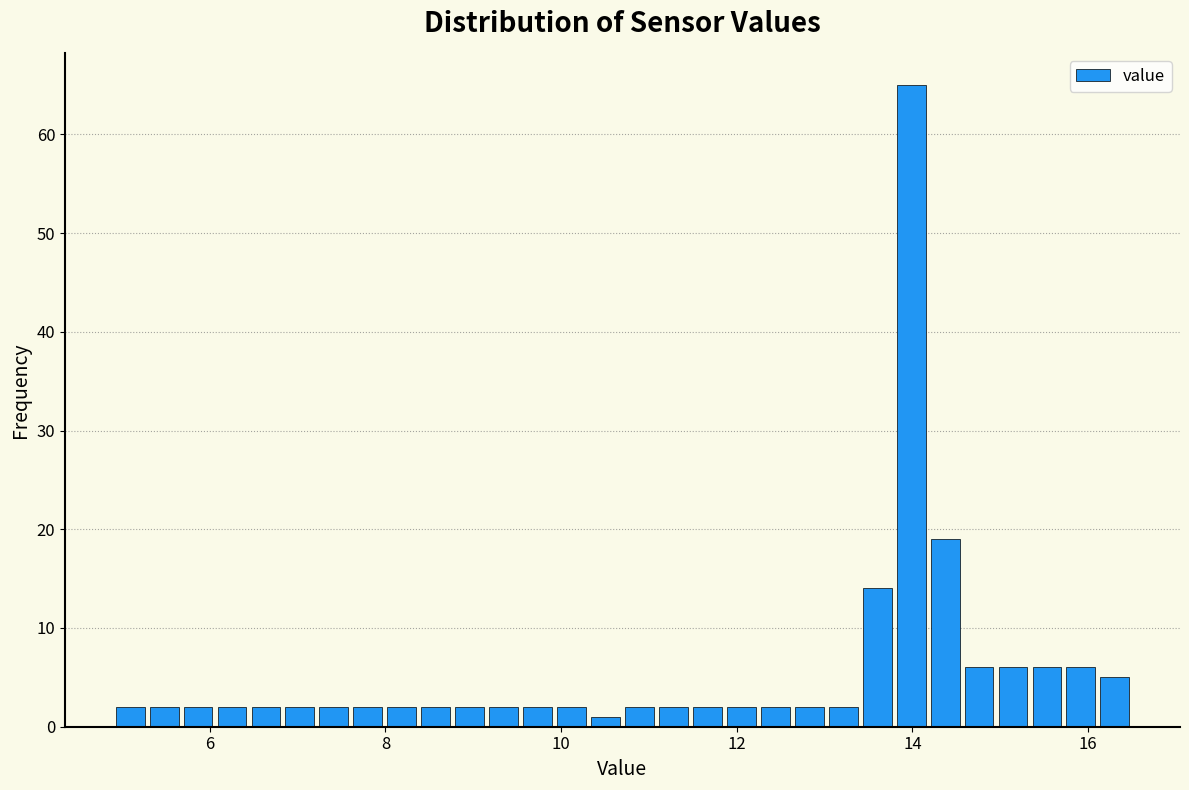

Around what value on the x-axis is the tallest bar? Give the approximate position of its centre, as read against the axis.

14.0